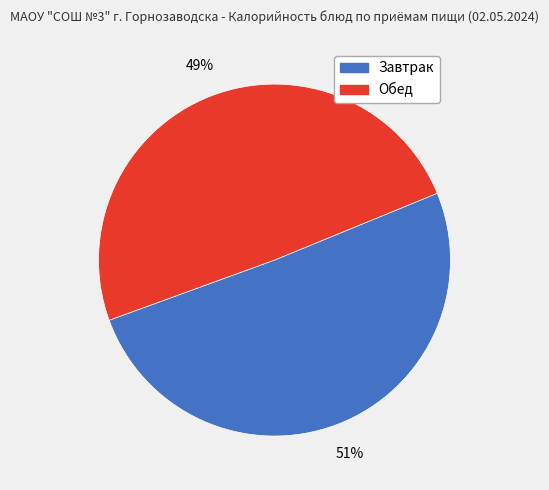

Is there any slice that represents more than half of the pie?

Yes